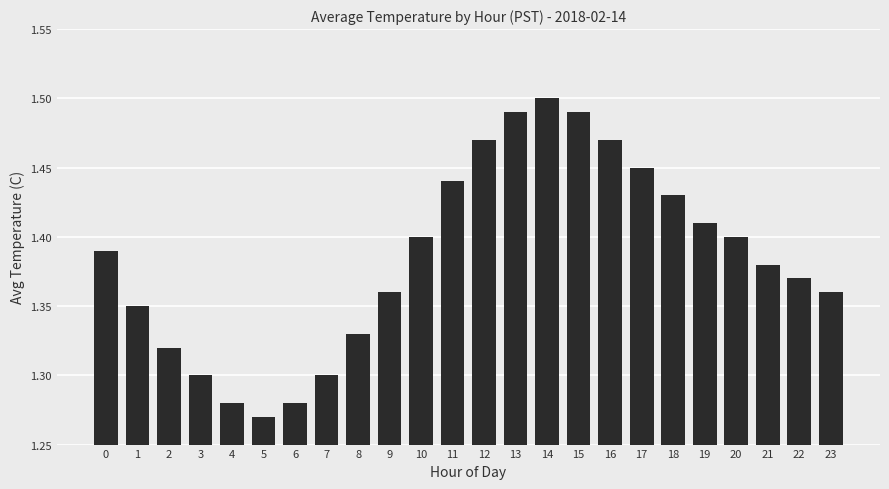

At which label is the value closest to 1?

5